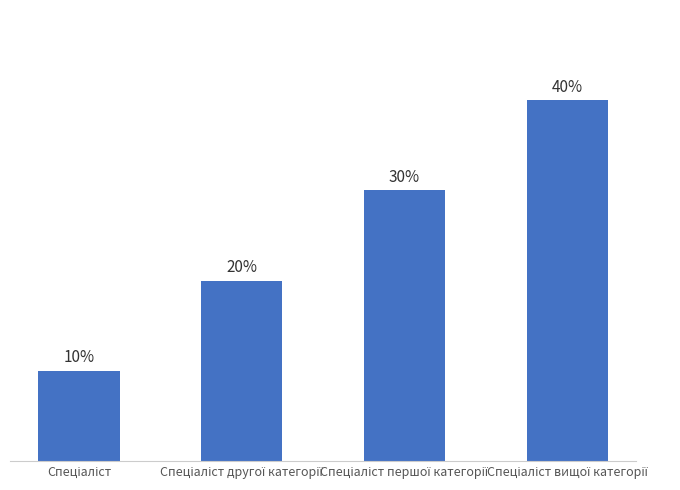

Reading right to left, what are all the values shown in this chart?

Спеціаліст вищої категорії=4	Спеціаліст першої категорії=3	Спеціаліст другої категорії=2	Спеціаліст=1